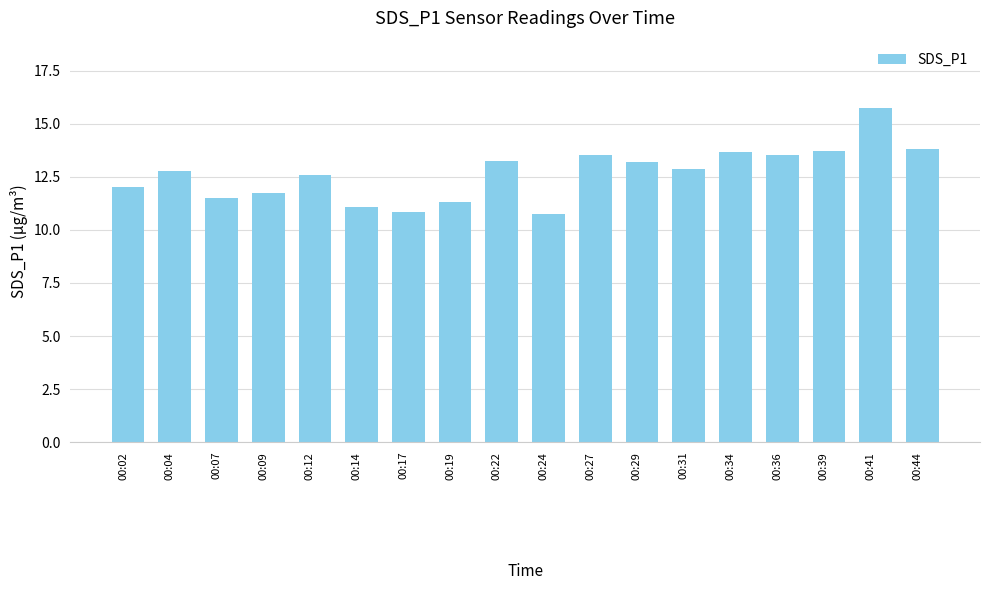

How many series are shown in this chart?

1